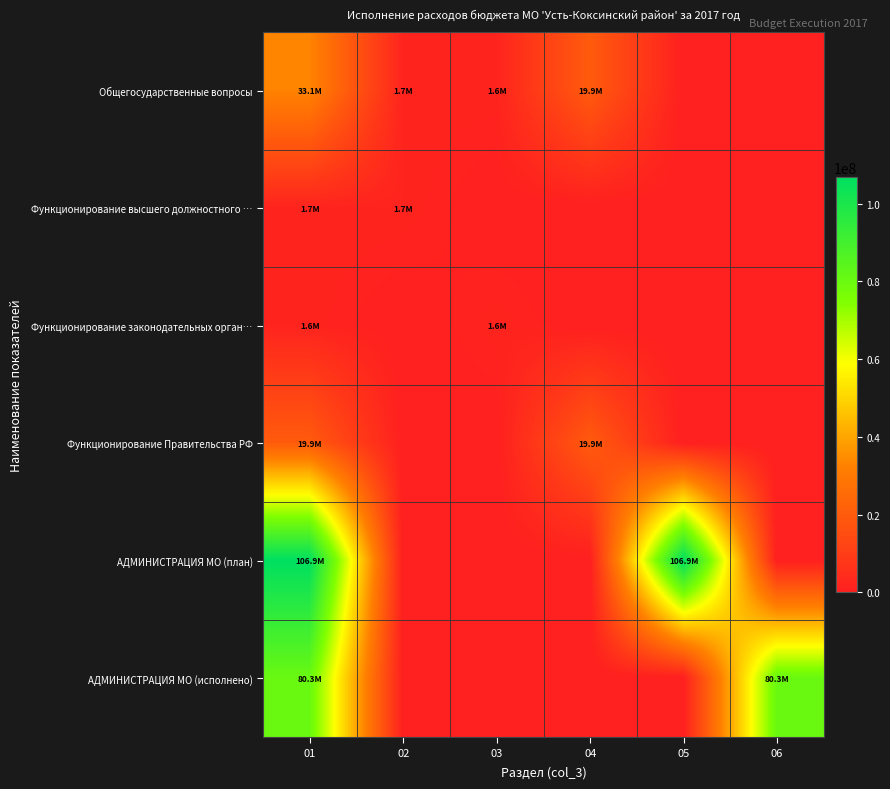

Which label corresponds to the smallest value in the chart?

05